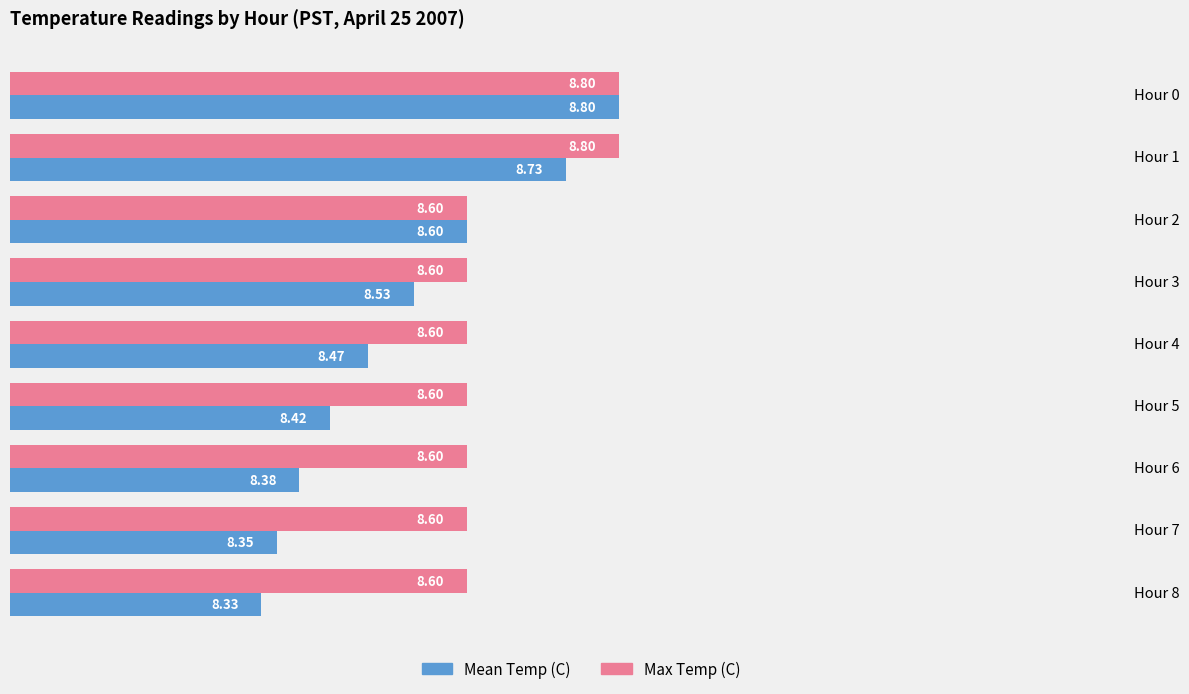

Which series has the largest range (max minus min)?

Mean Temp (C)